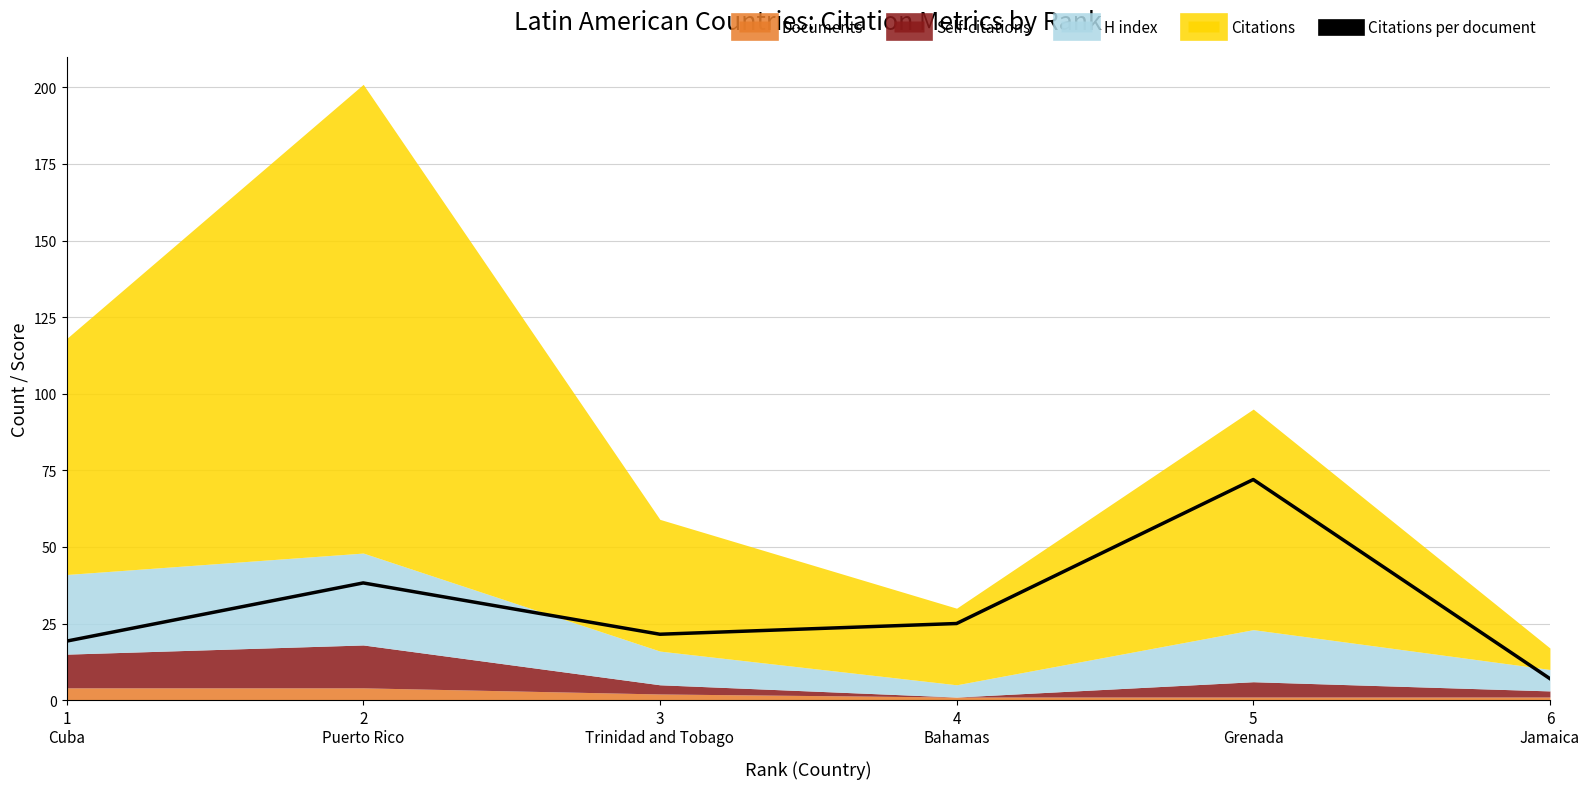

Between 2
Puerto Rico and 5
Grenada, which is larger?

5
Grenada